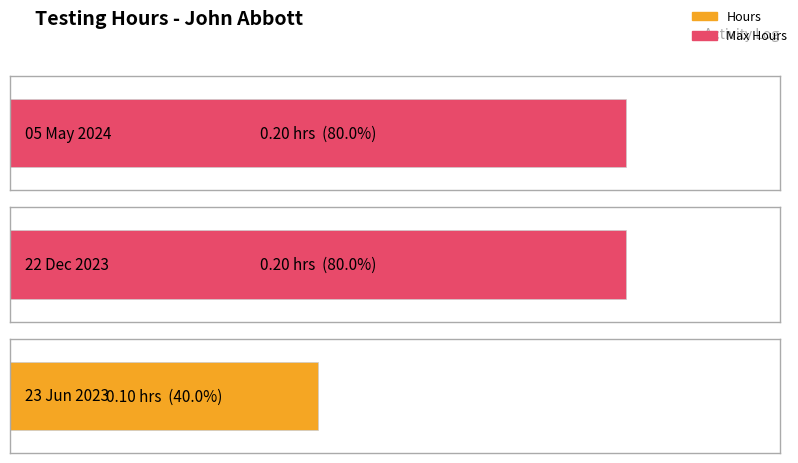

At which label is the value closest to 0?

23 Jun 2023